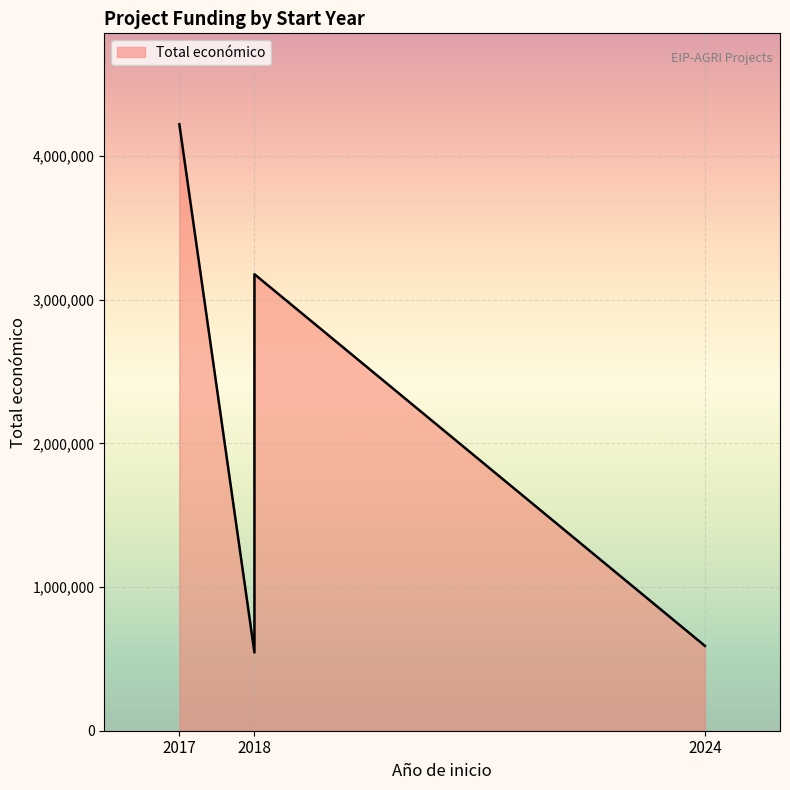

What is the difference between the second highest and minimum values?

2633959